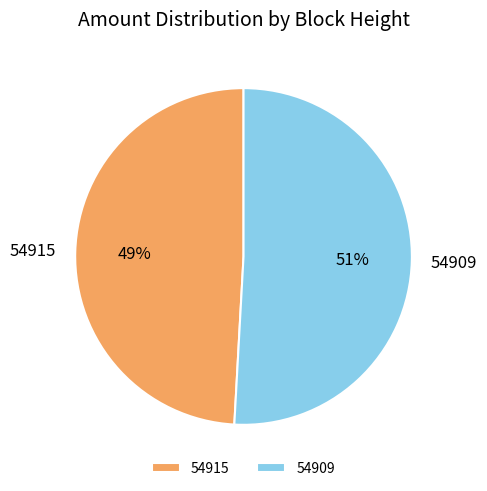

What is the ratio of the value at 54915 to the value at 54909?

1.0